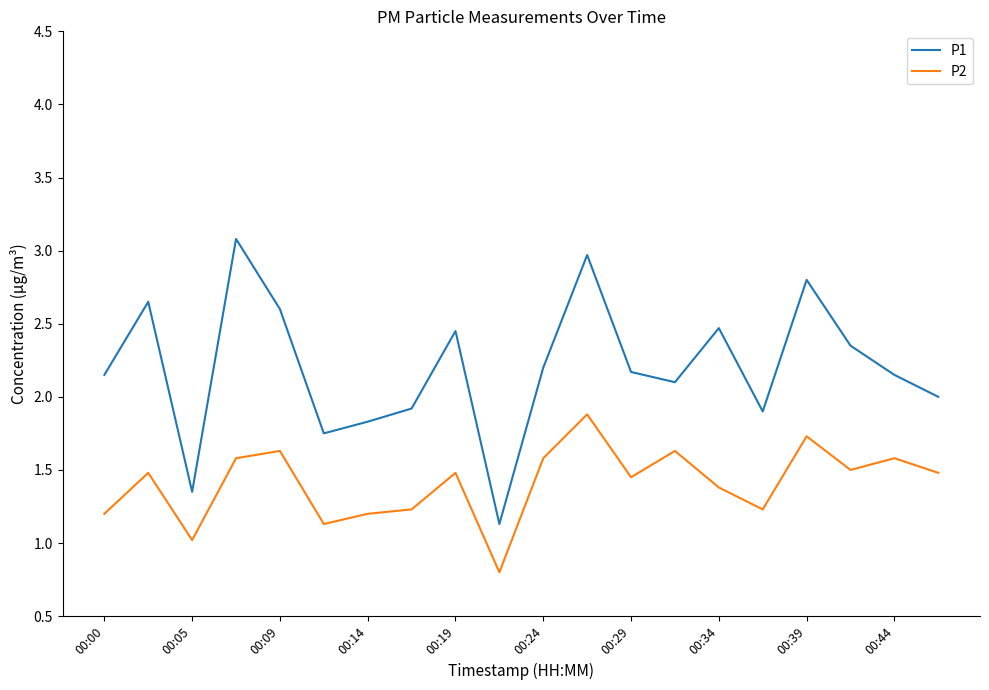

Rank the series by their average value, from highest to lowest.

P1, P2